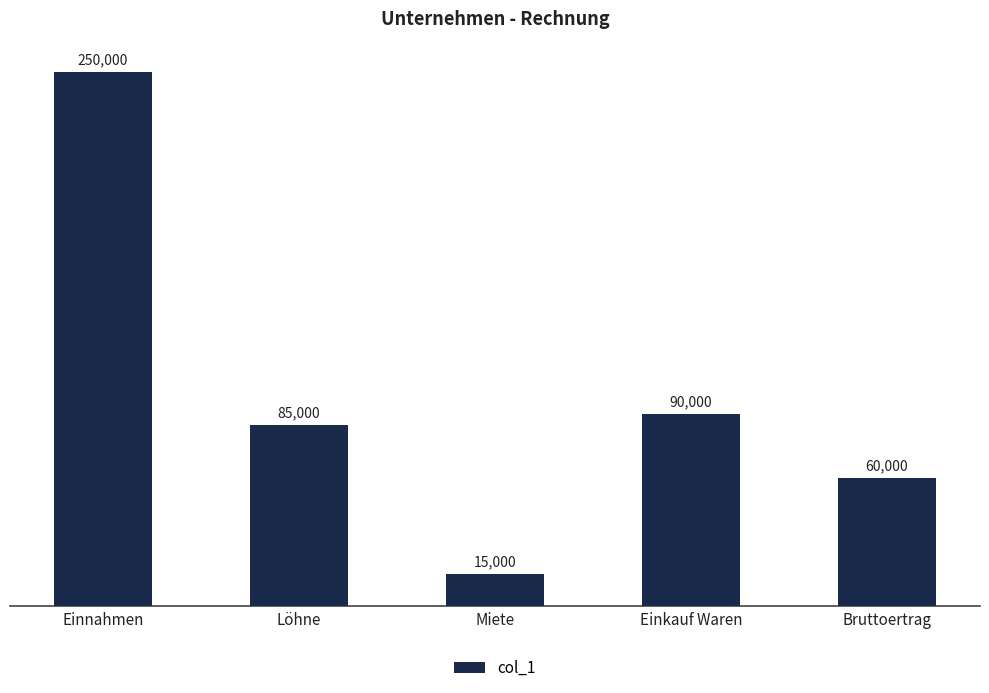

What is the value of the 3rd bar from the left?

15000